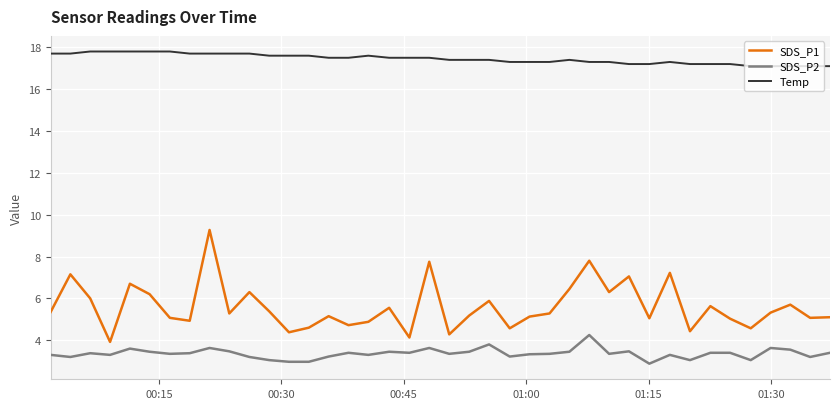

True or false: SDS_P1 and Temp cross at least once.

False